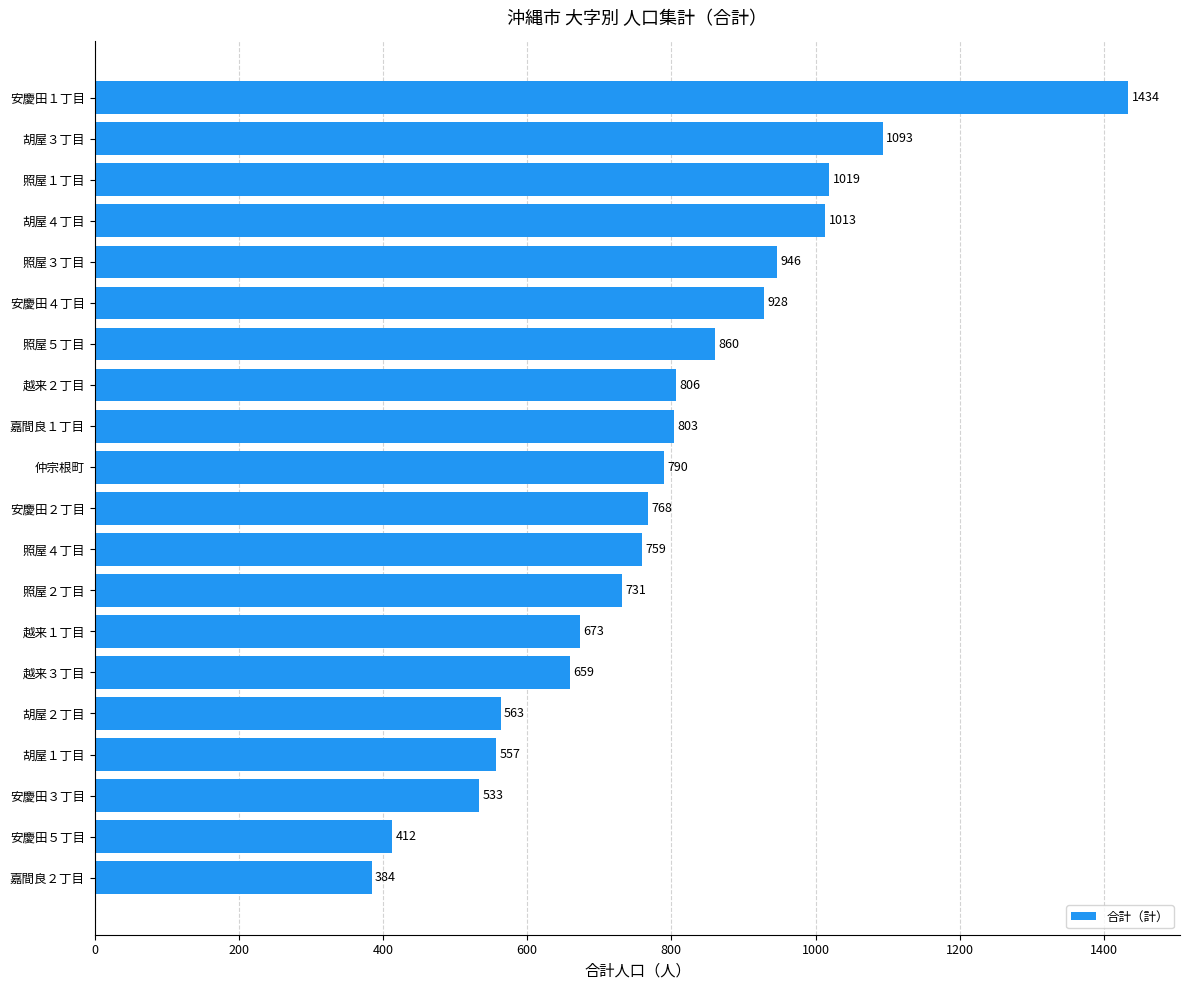

Approximately how many times larger is the value at 嘉間良２丁目 compared to 照屋５丁目?

0.4